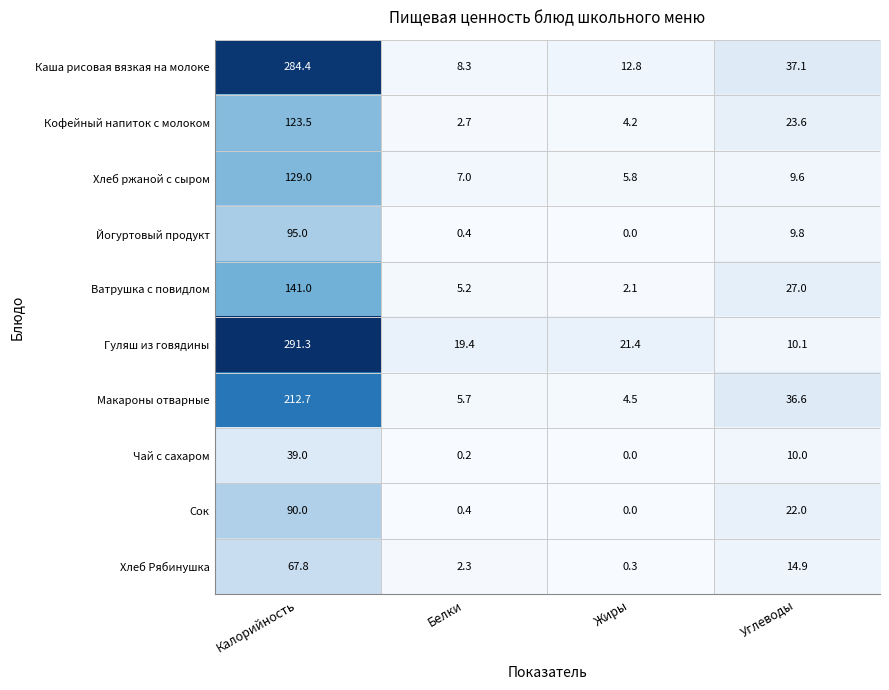

At which category is the sum across all series the highest?

Калорийность